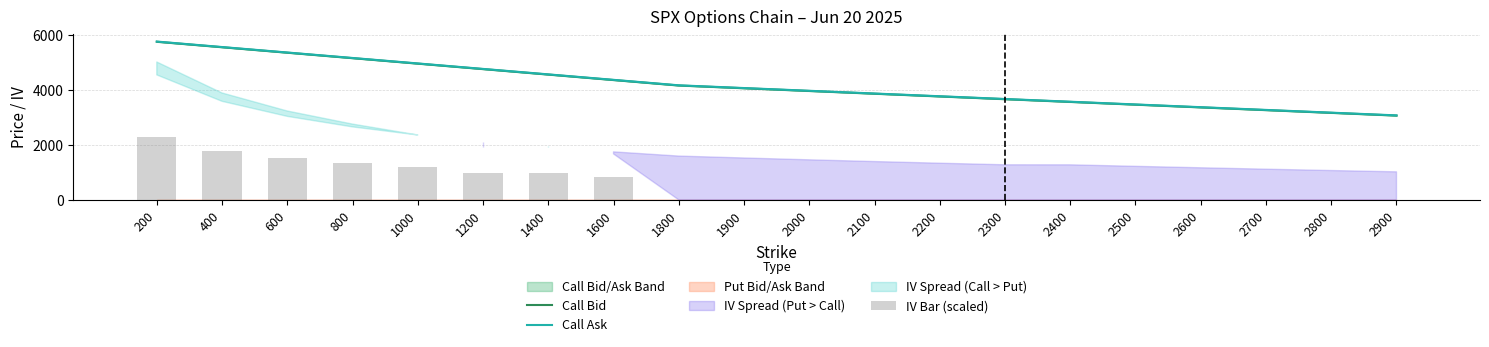

What is the difference between the maximum and minimum values in the Call Ask series?

2694.4